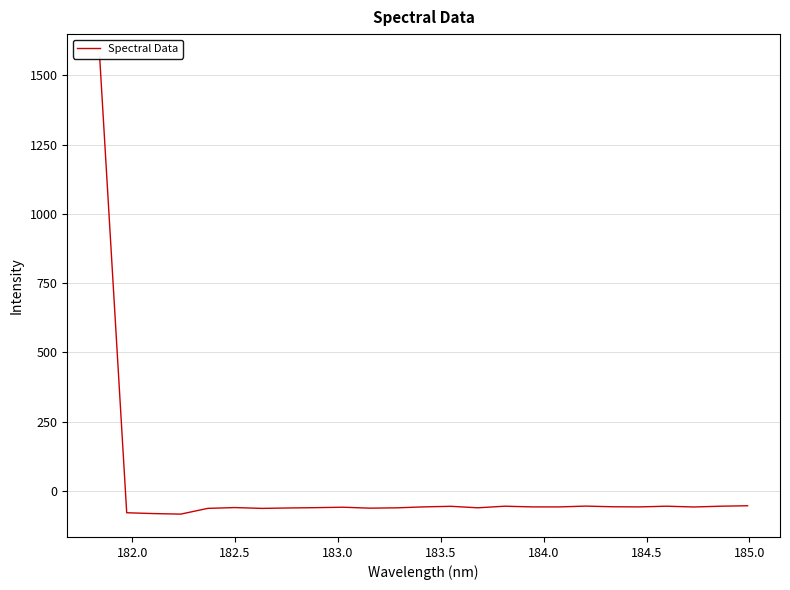

The chart shows a value of -16.2 at 184.5. True or false?

False